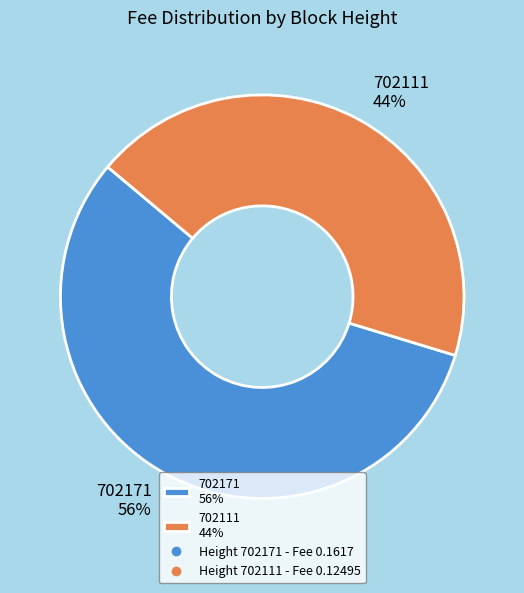

Which category accounts for the majority?

702171